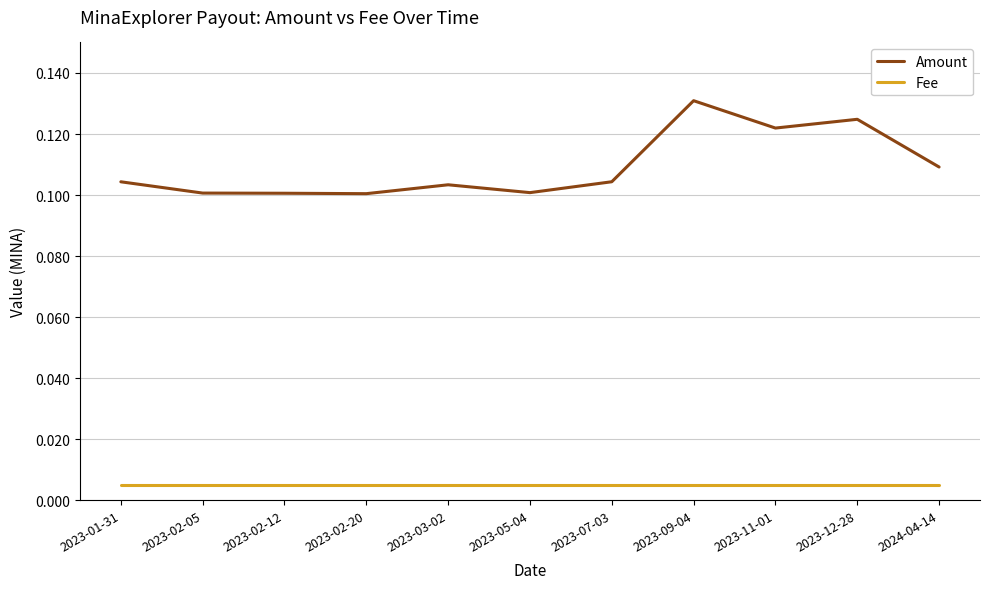

How many distinct data groups are displayed?

2